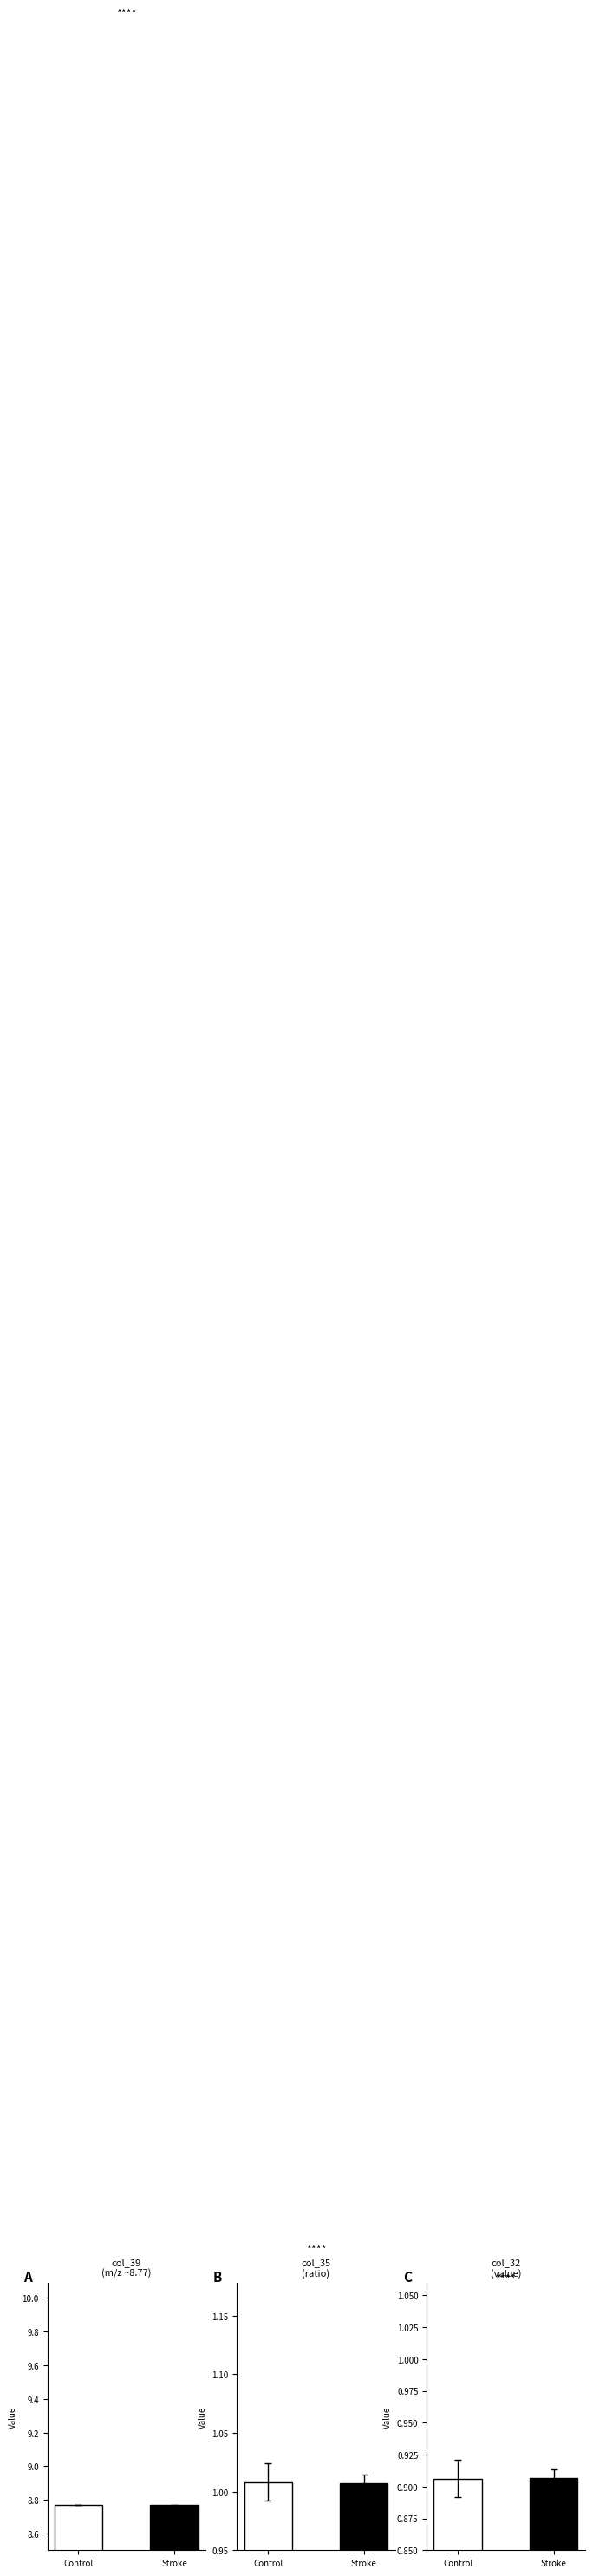

At Control, list the series in order from smallest to largest.

col_32, col_35, col_39